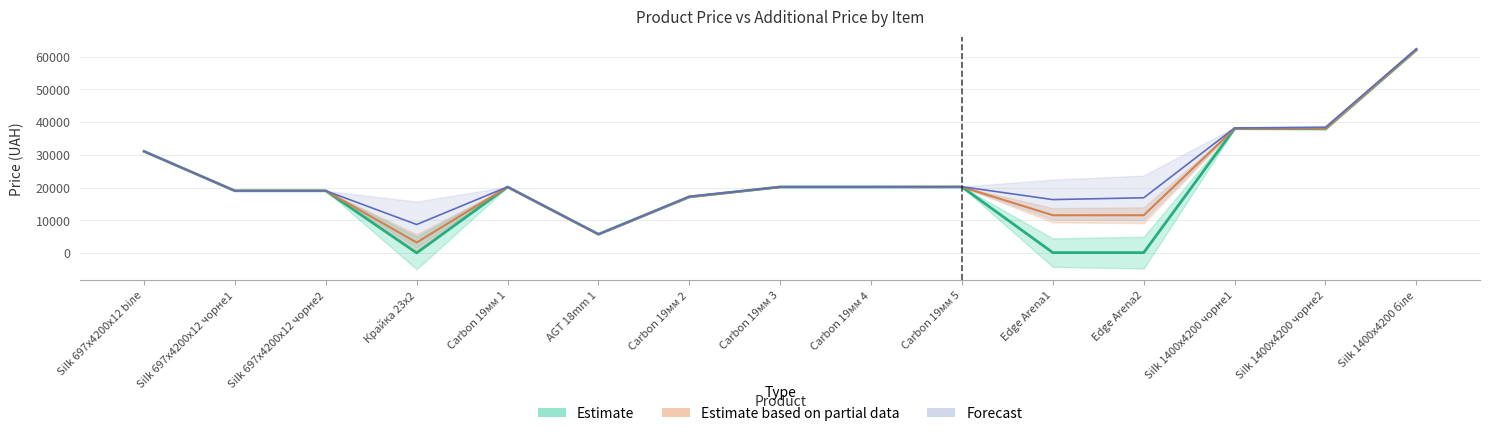

Which series has the largest total across all categories?

Доп. ціна